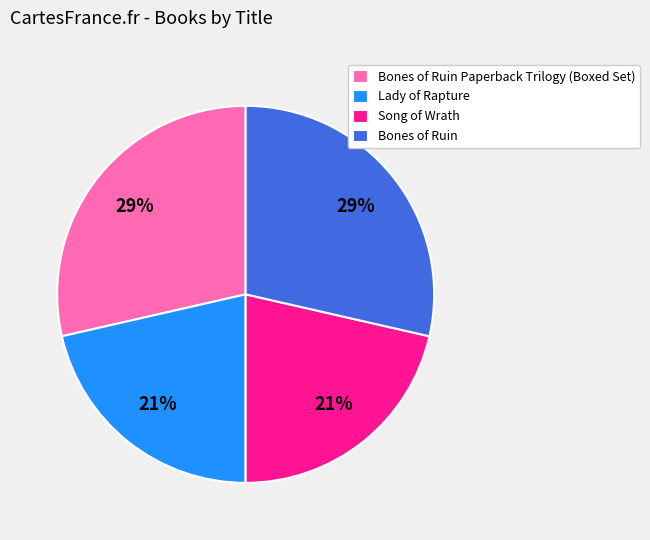

Does any single category account for the majority?

No